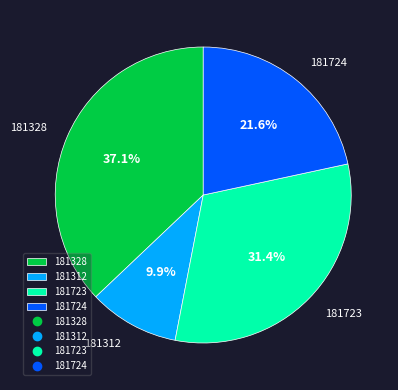

What is the smallest slice in the pie chart?

181312